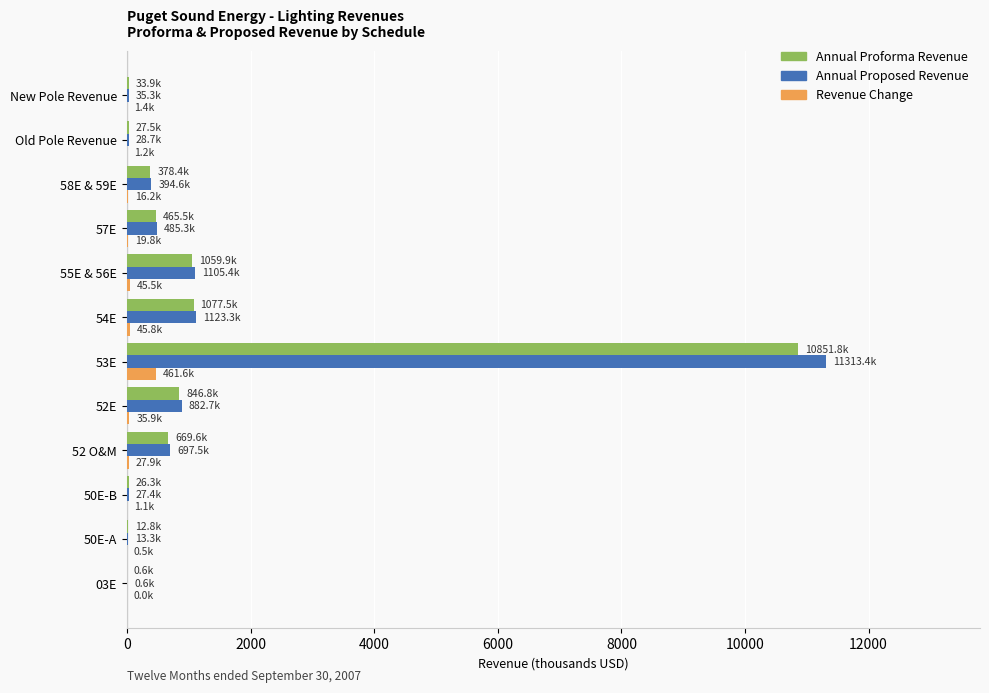

At which category is the sum across all series the highest?

53E